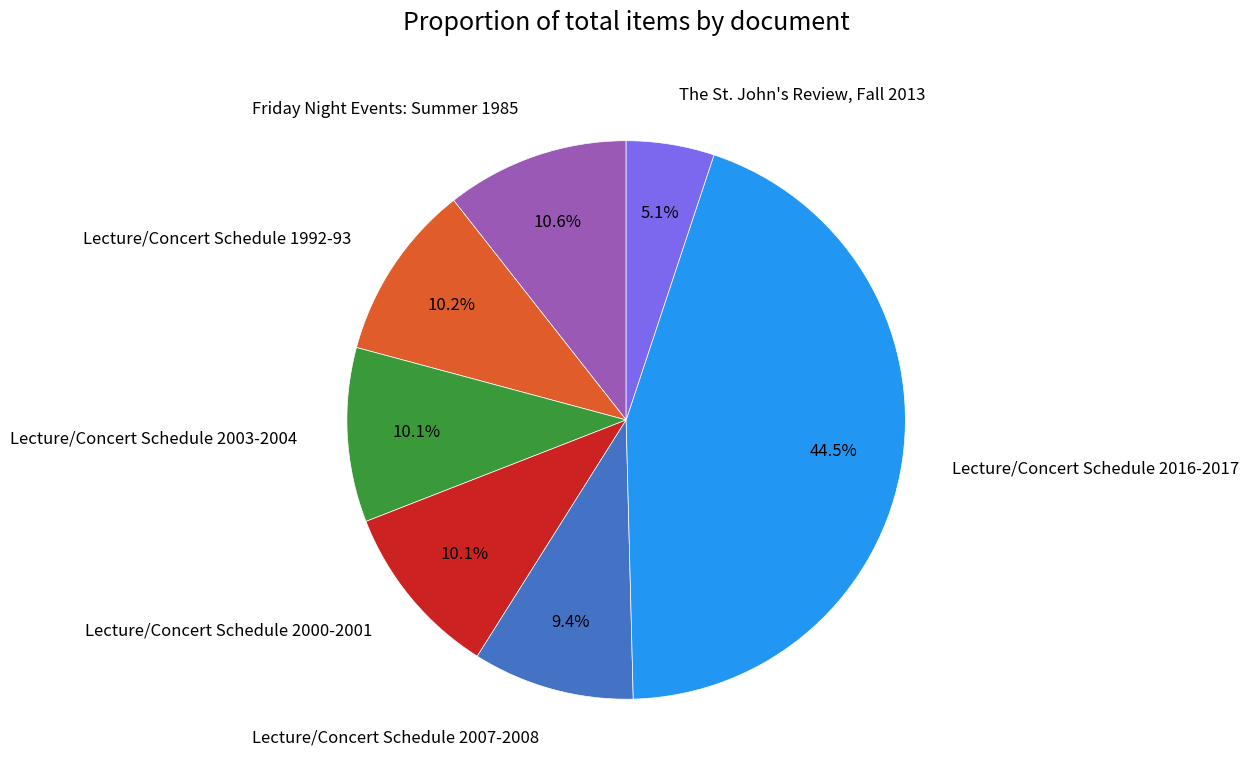

What is the ratio of the value at Lecture/Concert Schedule 1992-93 to the value at Lecture/Concert Schedule 2007-2008?

1.1